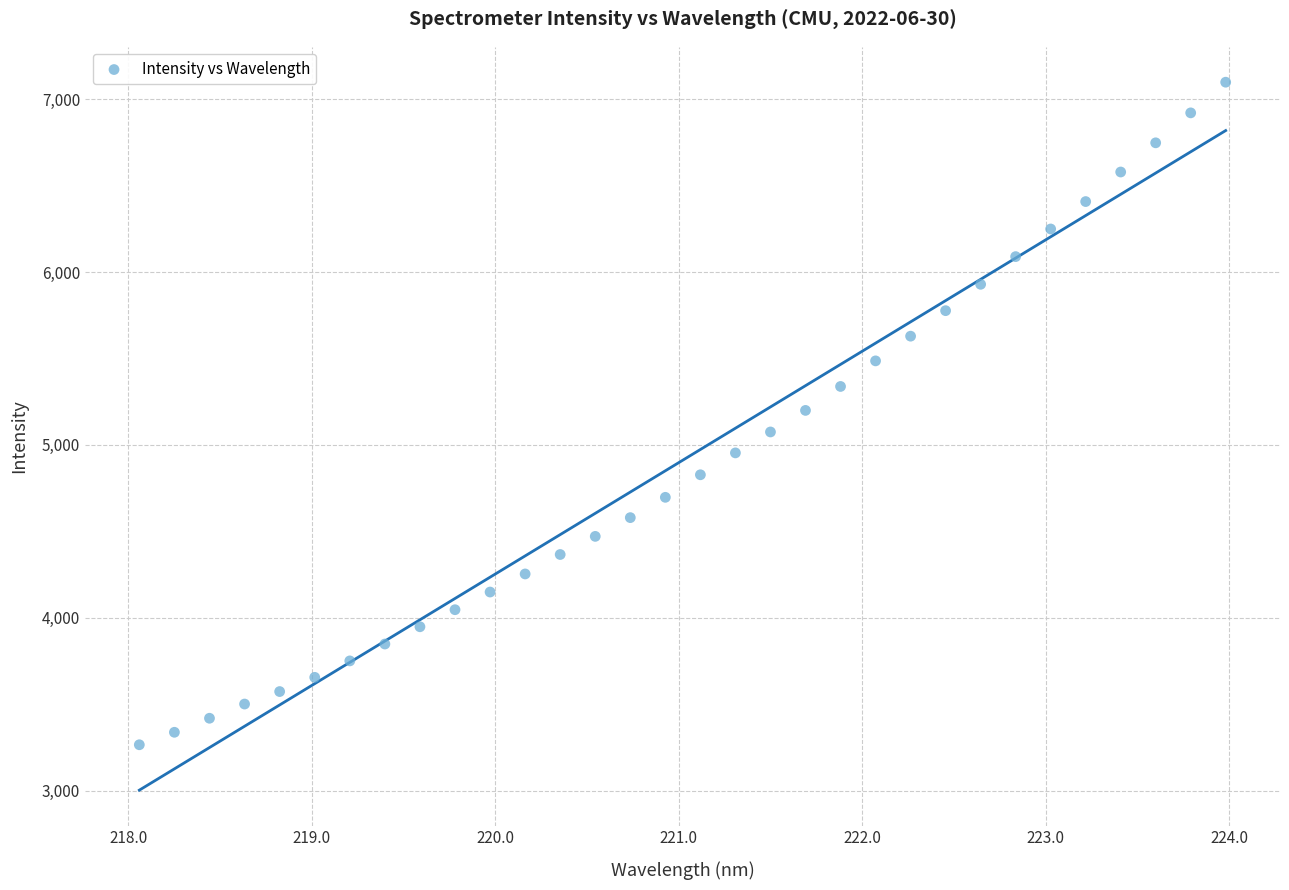

What is the range of Y values (max minus min)?

3831.8